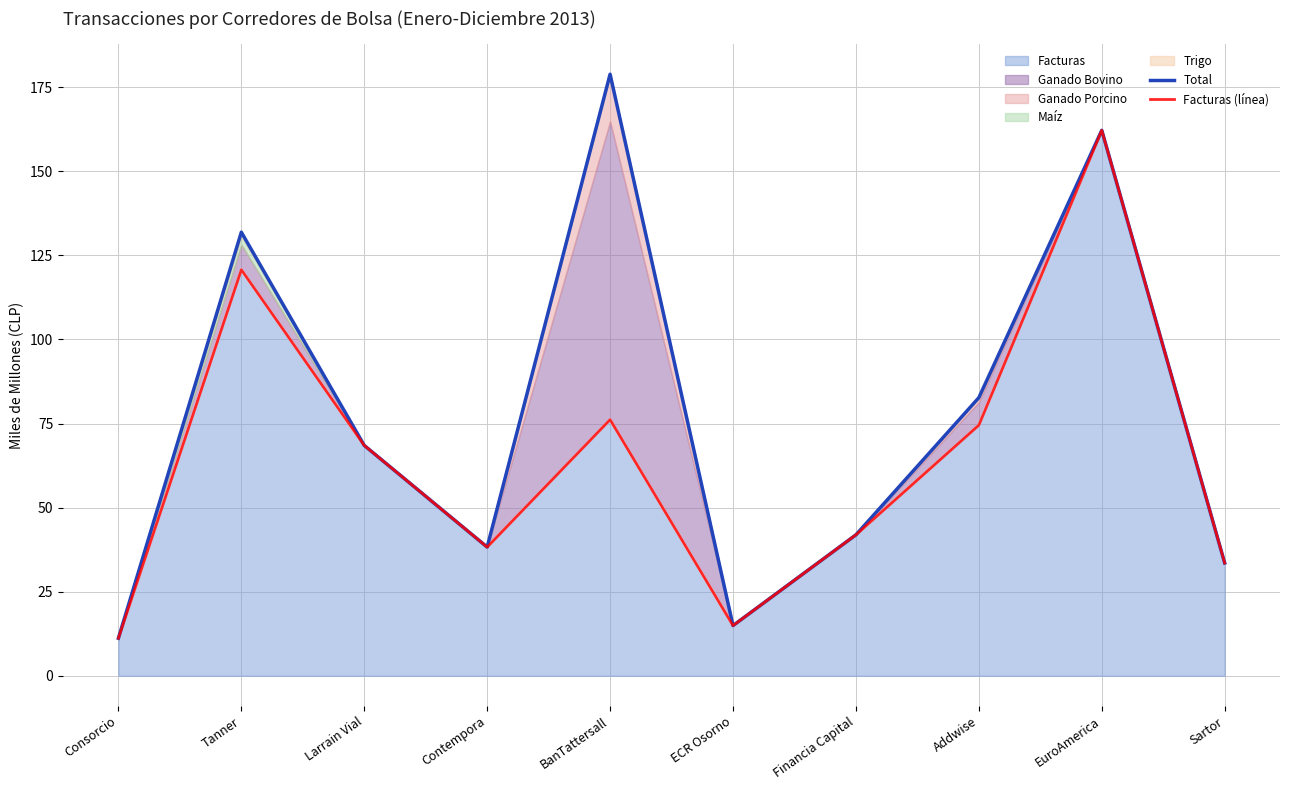

Reading left to right, list all the values displayed in this chart.

Total: Consorcio=11.2	Tanner=131.9	Larrain Vial=68.5	Contempora=38.3	BanTattersall=178.9	ECR Osorno=14.9	Financia Capital=41.9	Addwise=82.7	EuroAmerica=162.2	Sartor=33.5
Facturas (línea): Consorcio=11.2	Tanner=120.7	Larrain Vial=68.5	Contempora=38.3	BanTattersall=76.2	ECR Osorno=14.9	Financia Capital=41.9	Addwise=74.5	EuroAmerica=162.2	Sartor=33.5